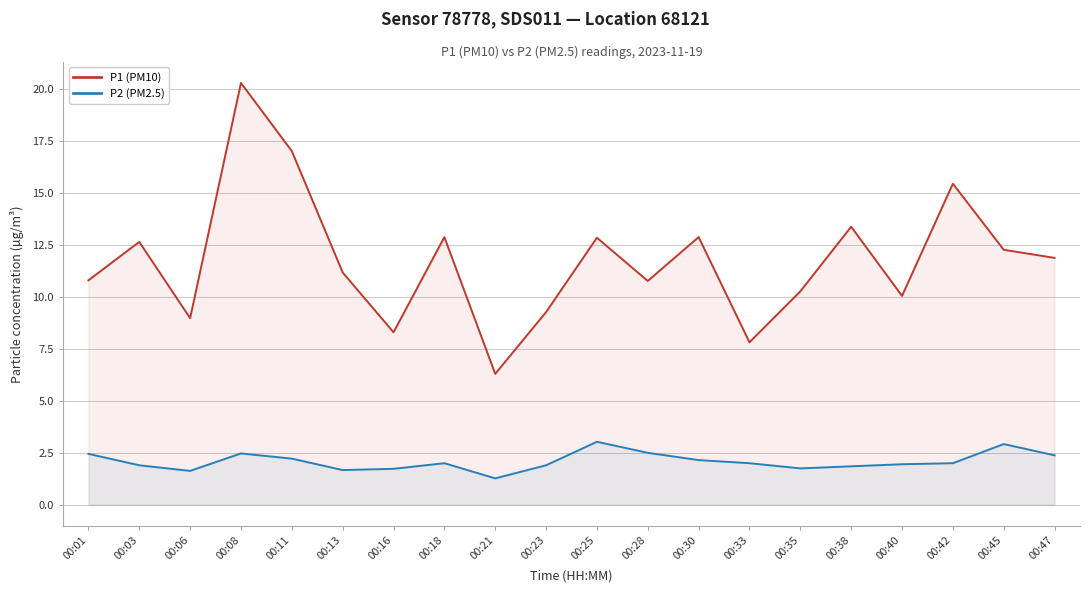

Rank the series by their average value, from lowest to highest.

P2 (PM2.5), P1 (PM10)